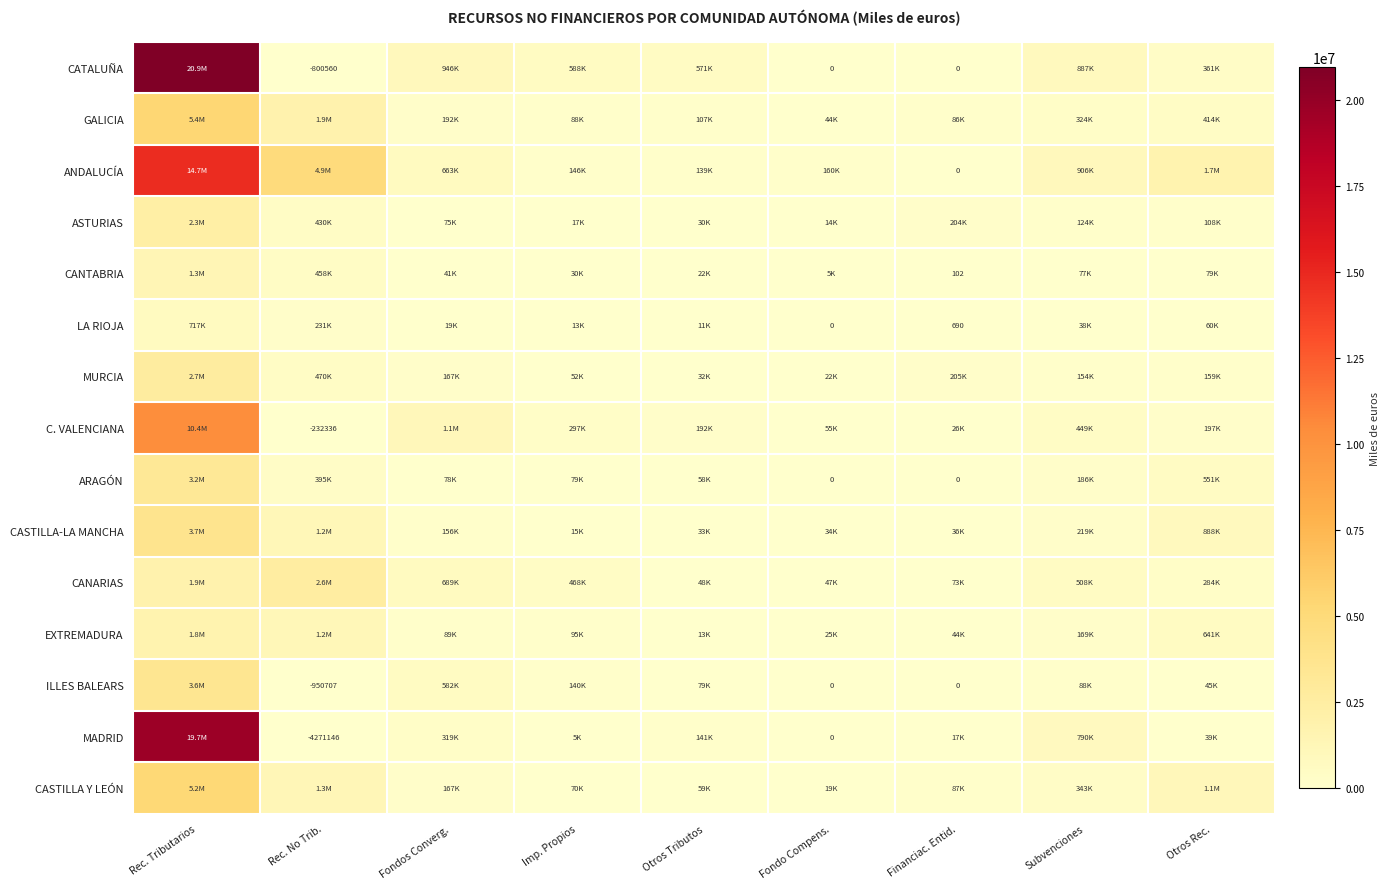

The value of GALICIA at Fondos Converg. is 75895.8. True or false?

False